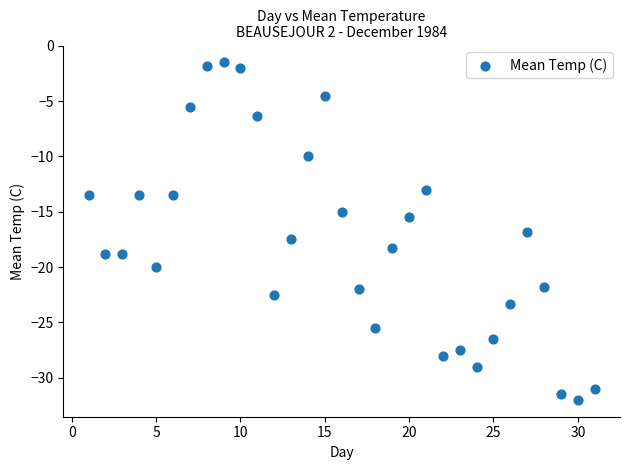

What is the range of X values (max minus min)?

30.0